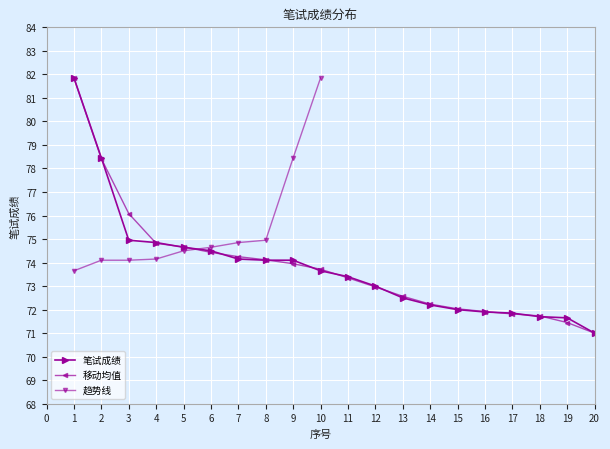

Is it true that the value at 11 is 73.4?

True